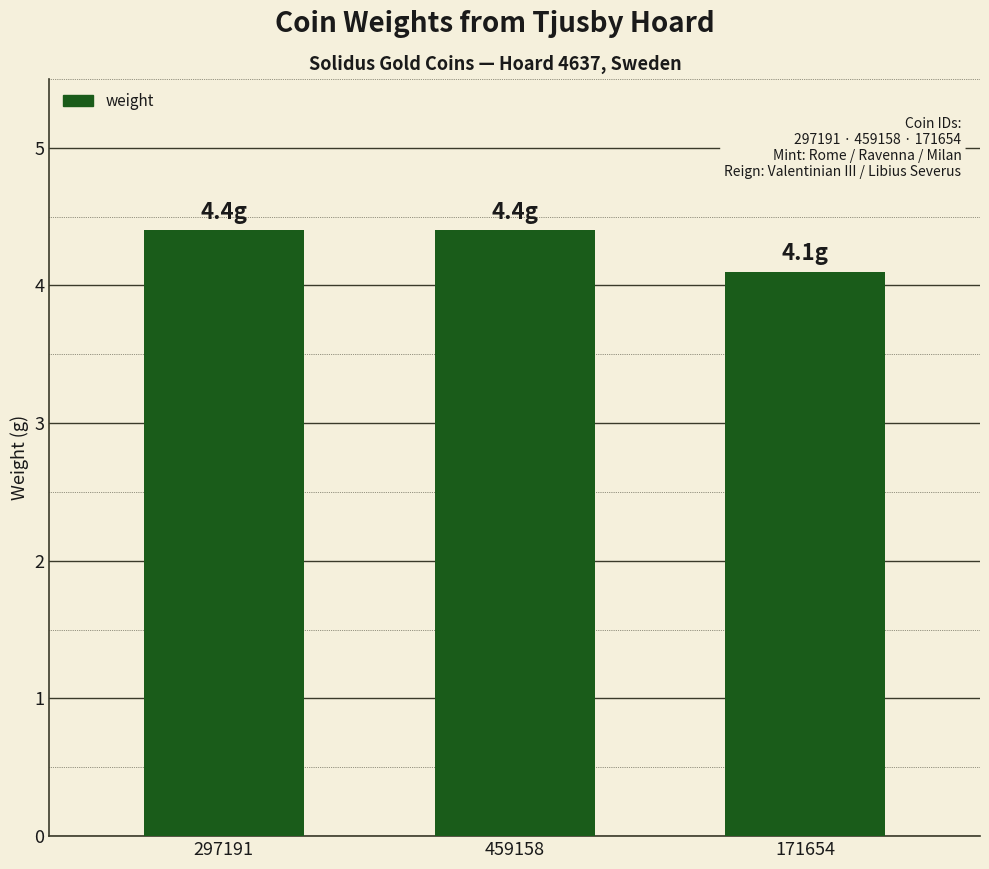

Are the bars horizontal?

No